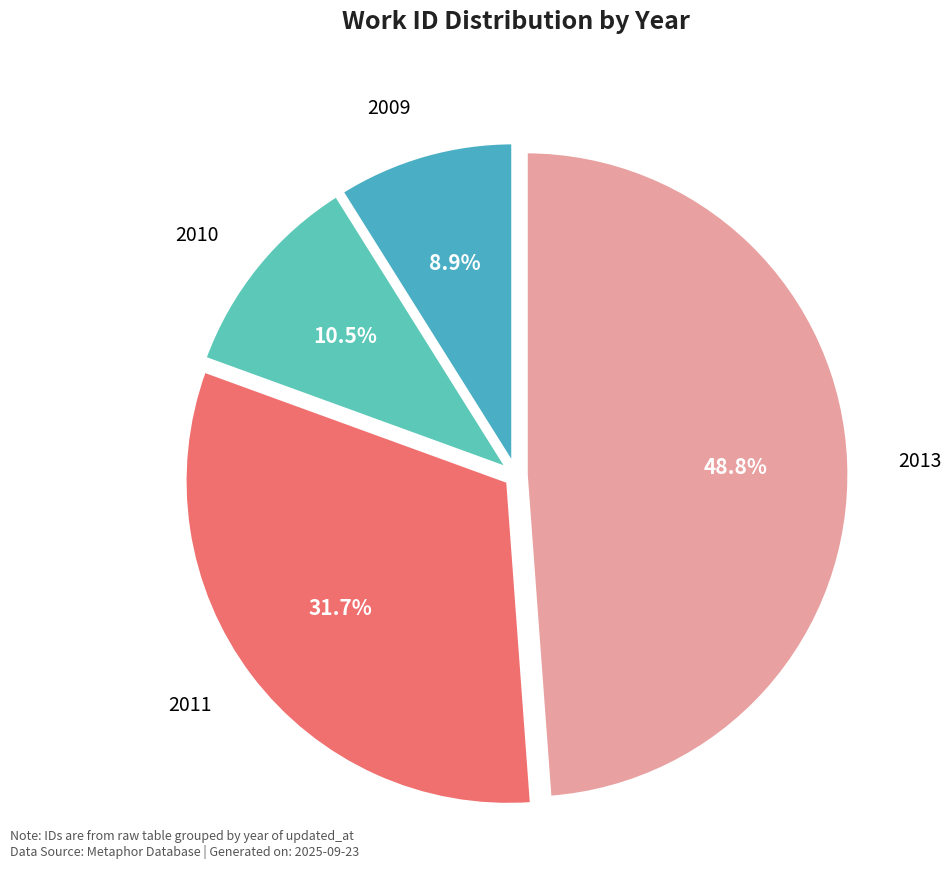

What portion of the pie excludes 2013?

51.2%